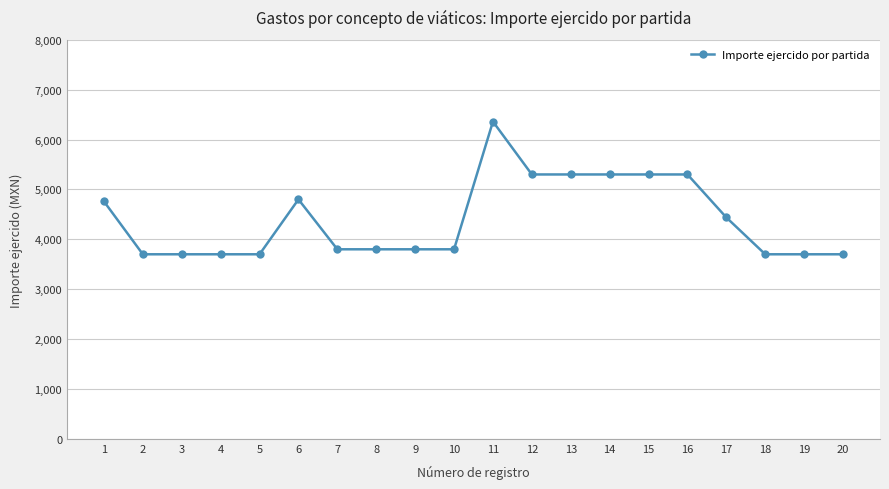

Between 17 and 9, which is larger?

17